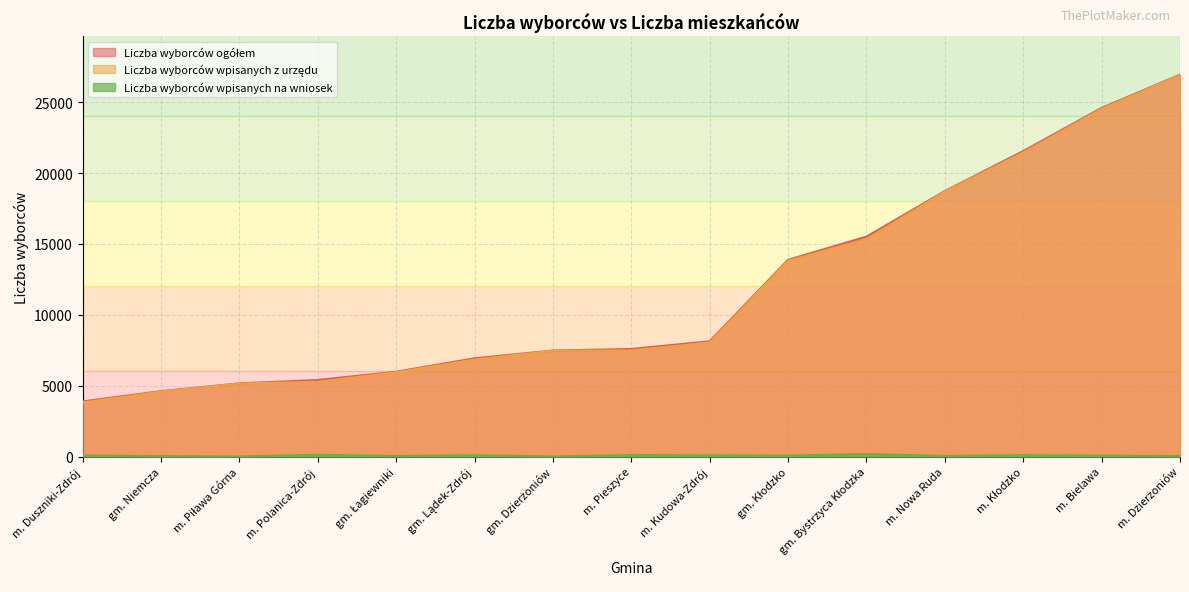

What is the maximum value shown in the chart?

26939